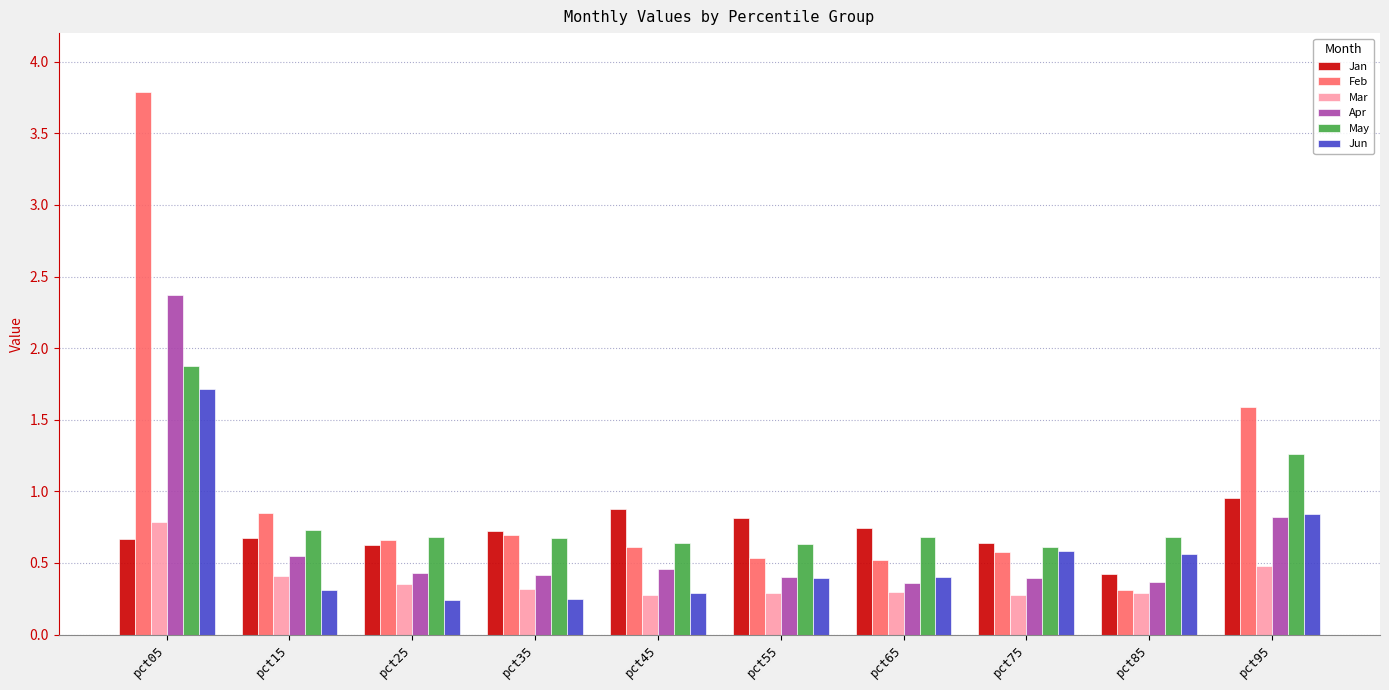

Is the value of May at pct45 greater than the value of Jan at pct95?

No